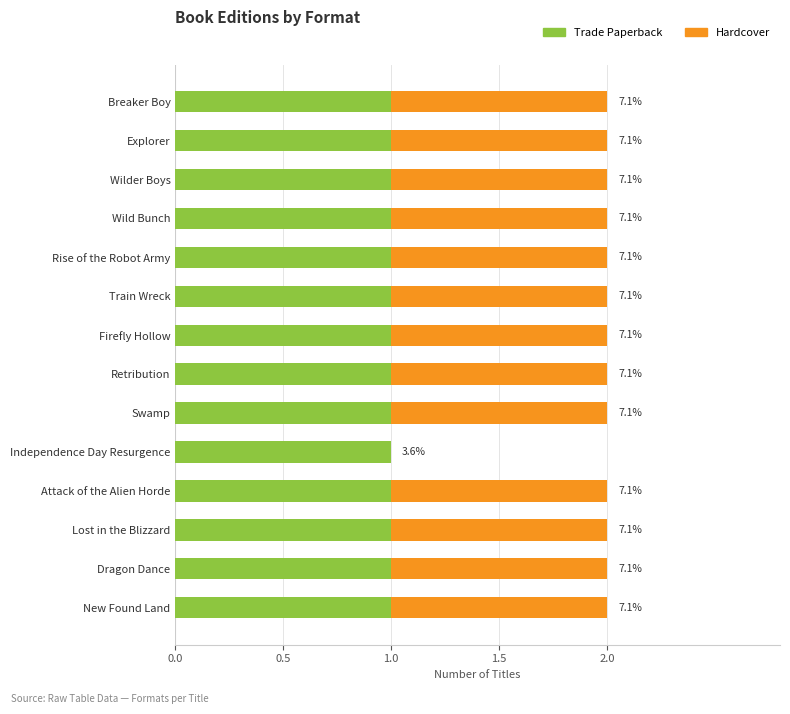

What are all the series names shown in the legend?

Trade Paperback, Hardcover